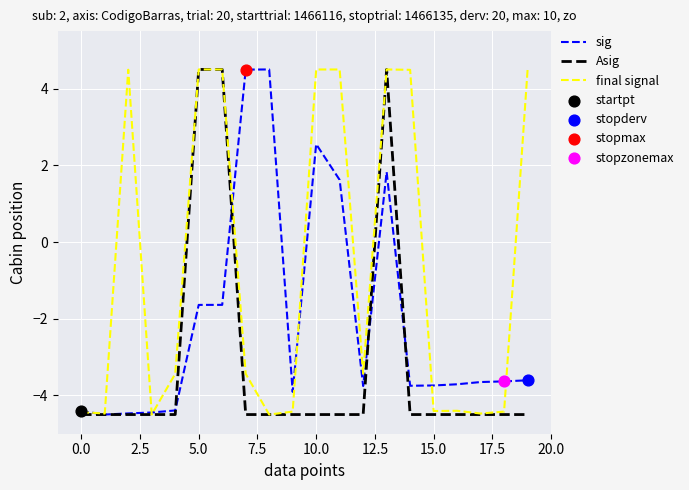

List the series in order of their overall mean, lowest first.

Asig, sig, final signal